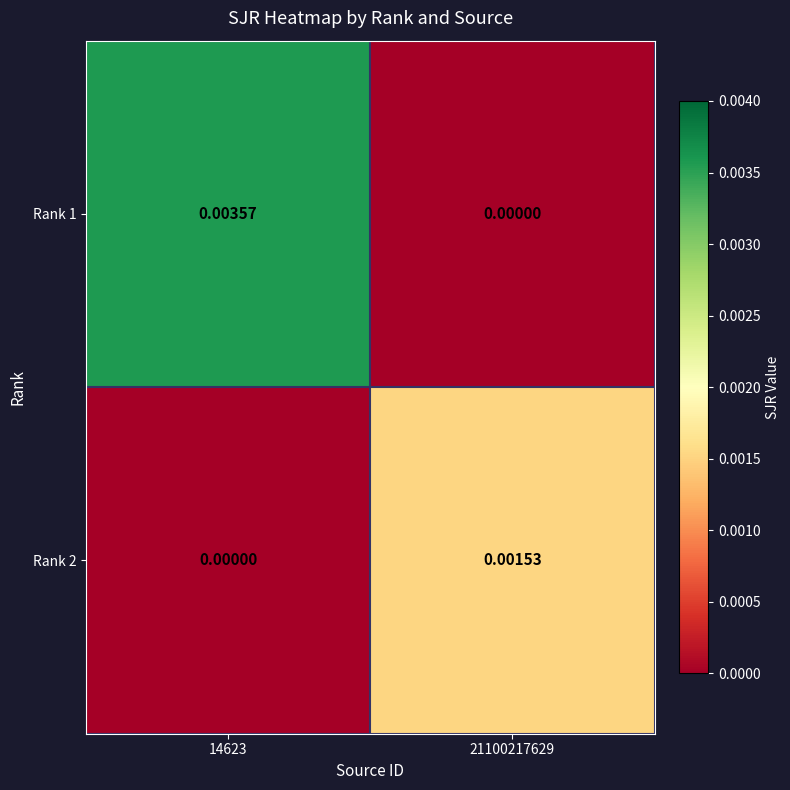

List the series in order of their overall mean, lowest first.

Rank 2, Rank 1